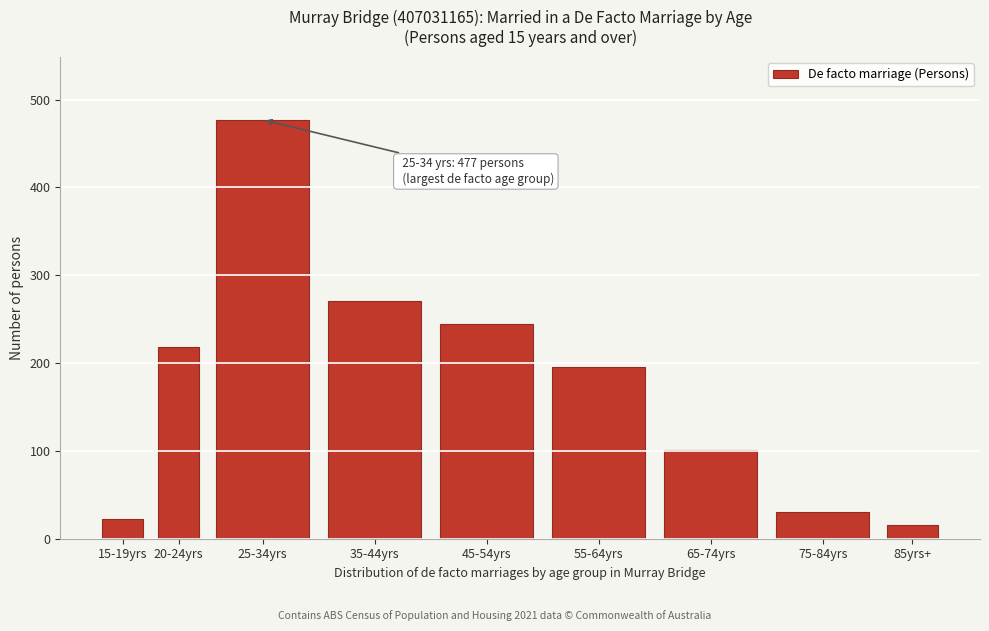

Reading left to right, list all the values displayed in this chart.

22	218	477	271	245	196	101	30	16